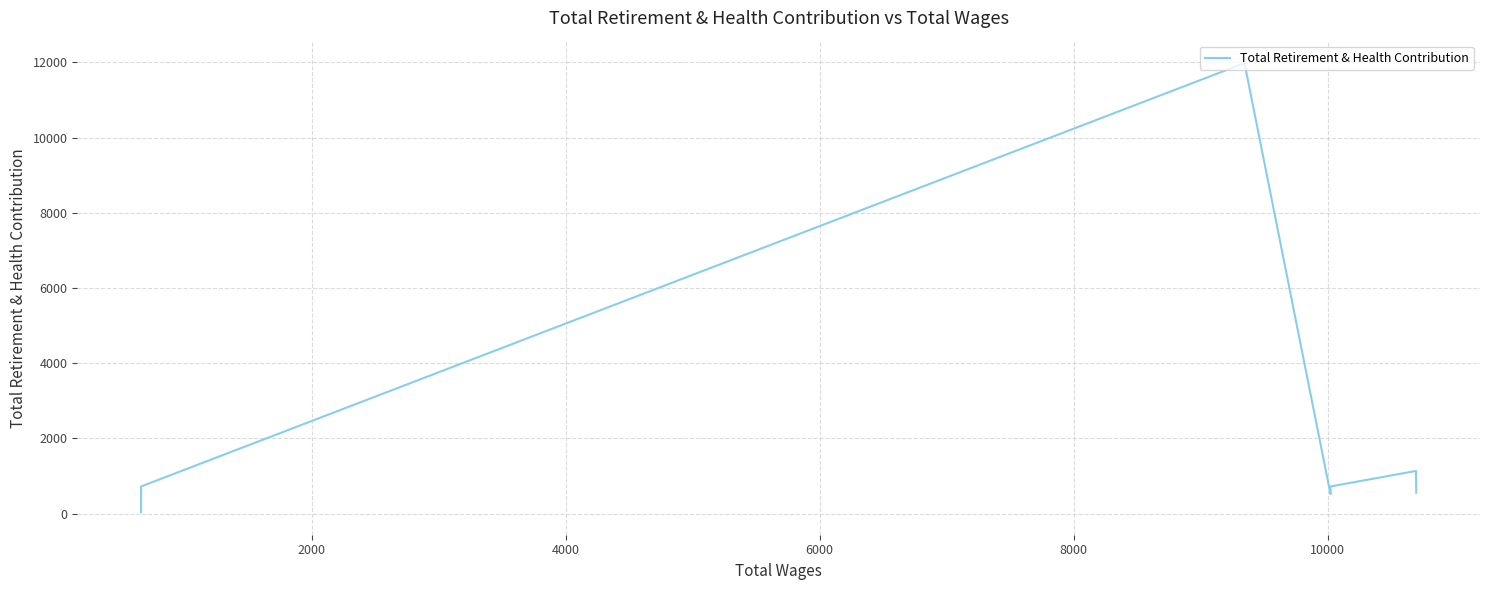

The chart shows a value of 18254 at 8000. True or false?

False